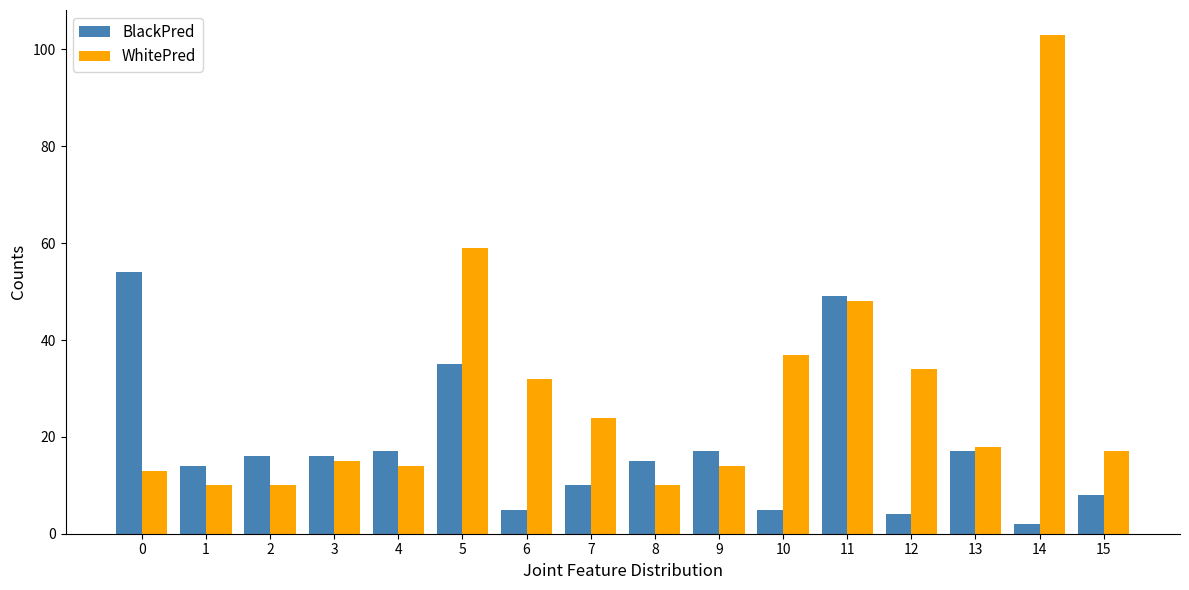

List the series in order of their overall mean, highest first.

WhitePred, BlackPred